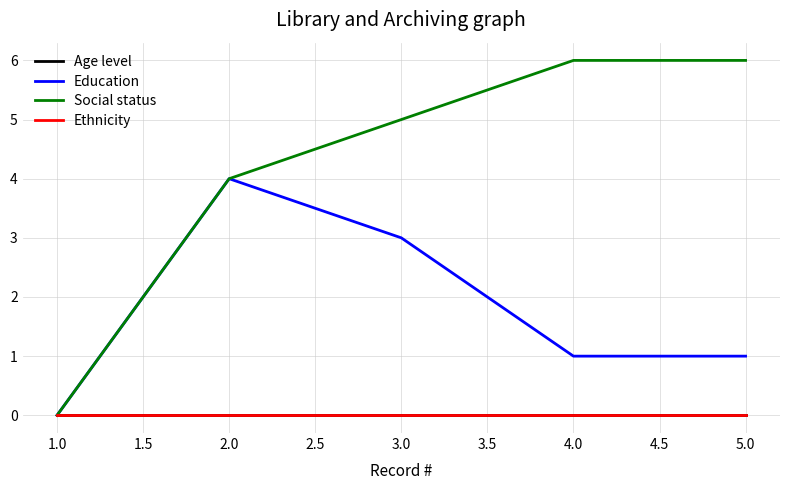

Is this an area chart (filled region under the line)?

No